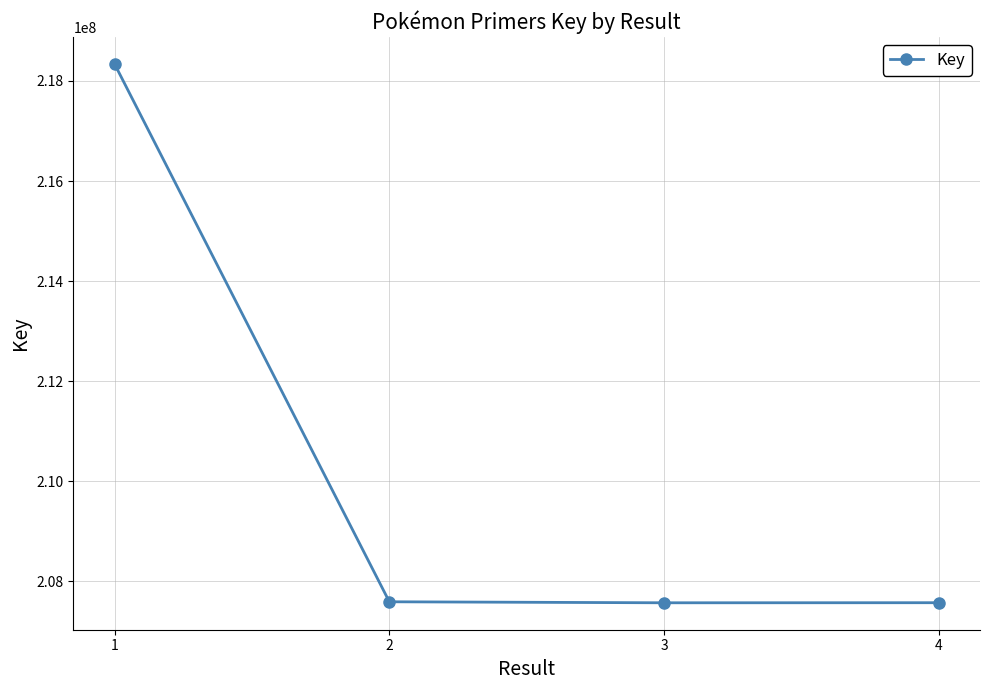

How many points are lower than both their immediate neighbors (excluding endpoints)?

1